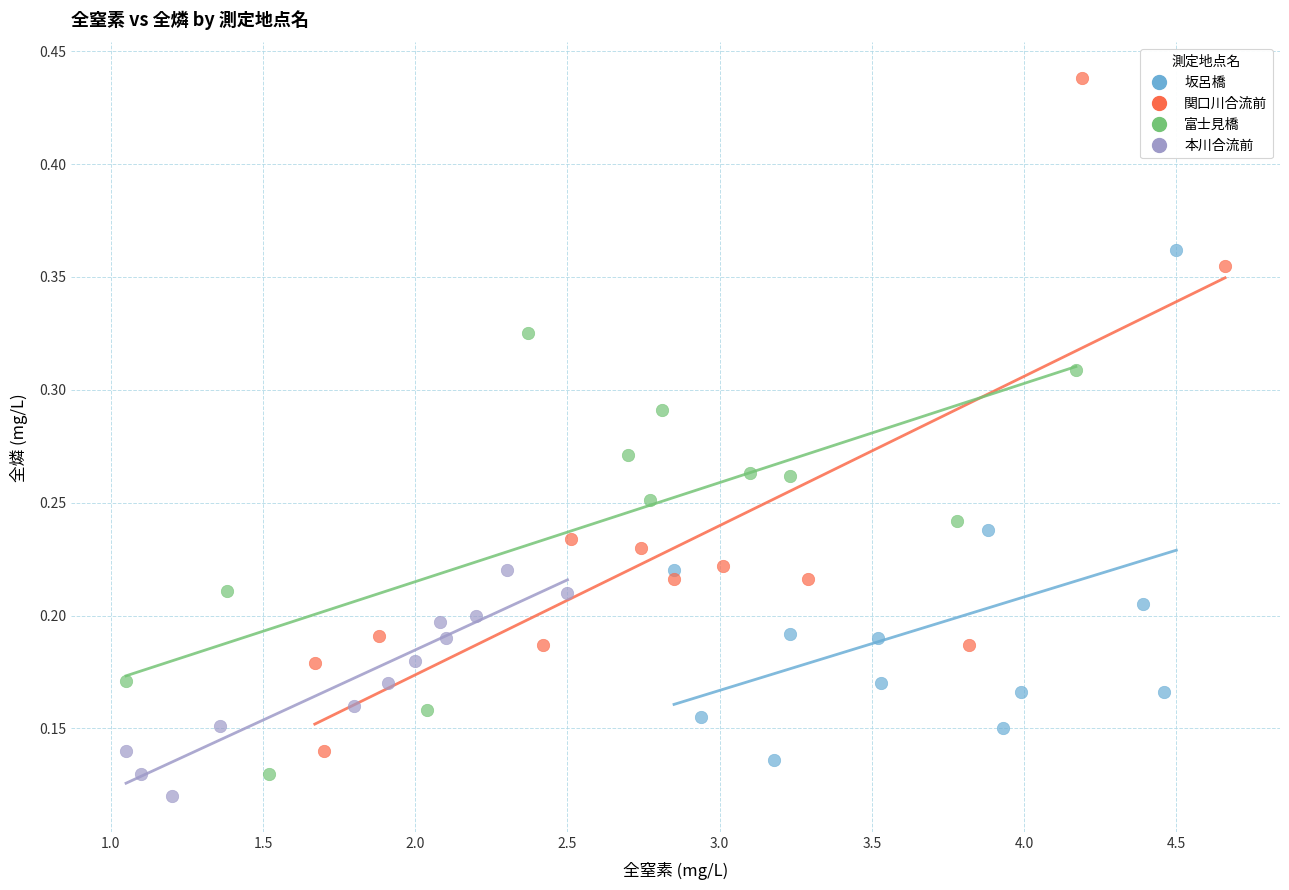

Which series reaches the maximum Y coordinate?

関口川合流前